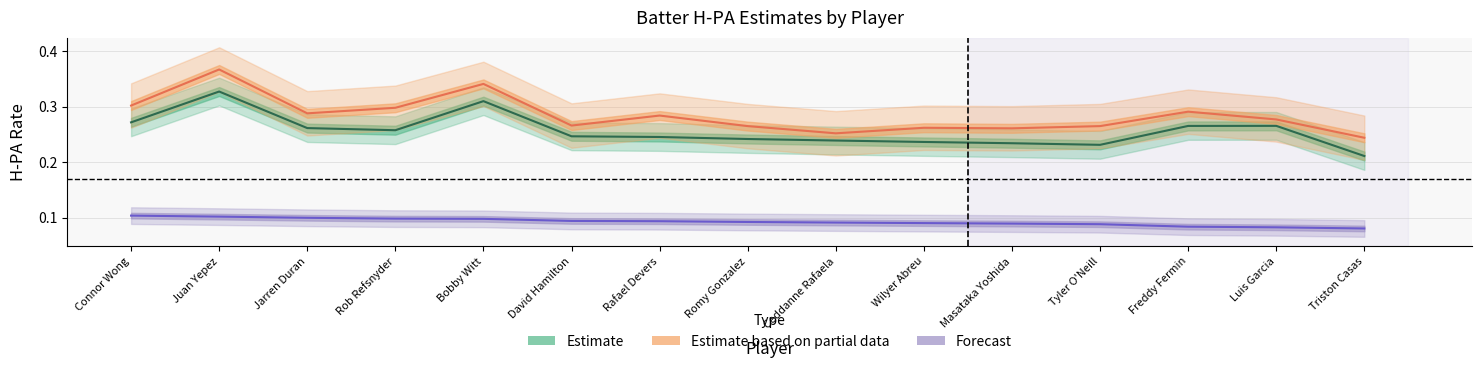

List the series in order of their peak value, highest first.

Estimate based on partial data, Estimate, Forecast